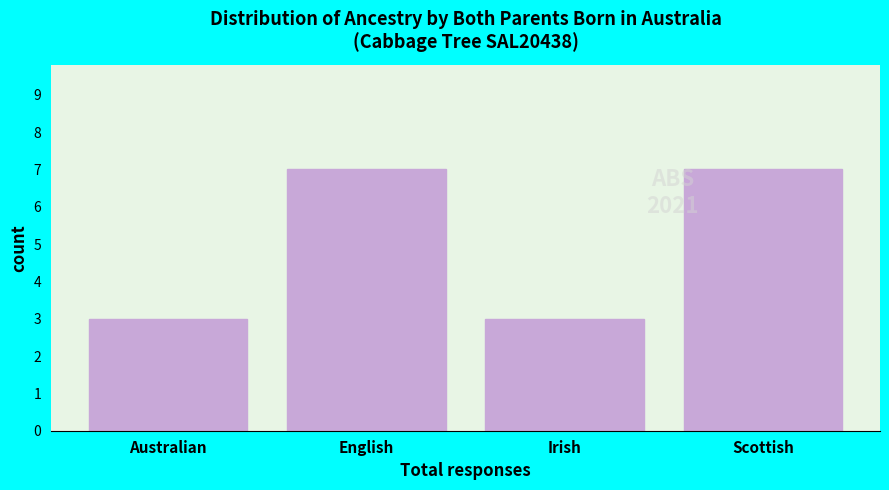

Reading left to right, what are all the values shown in this chart?

3	7	3	7